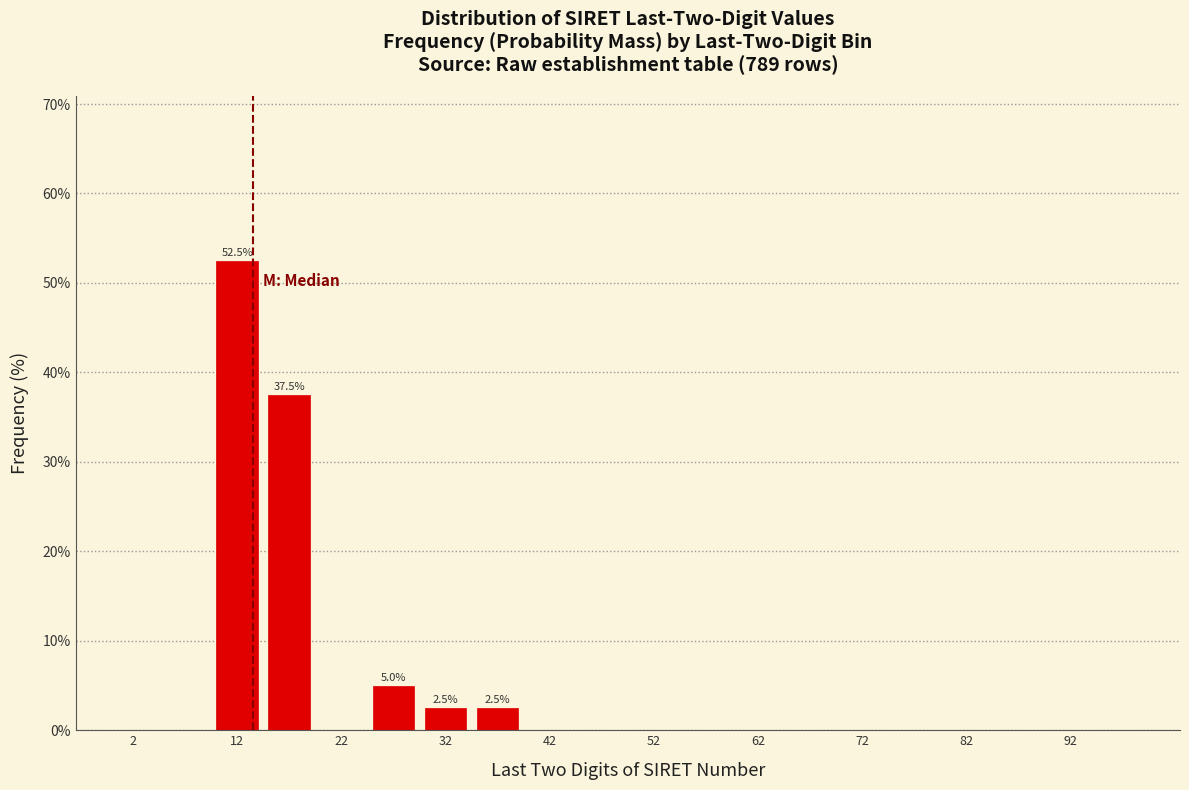

Over which range of the x-axis is the bar tallest?

10 to 15